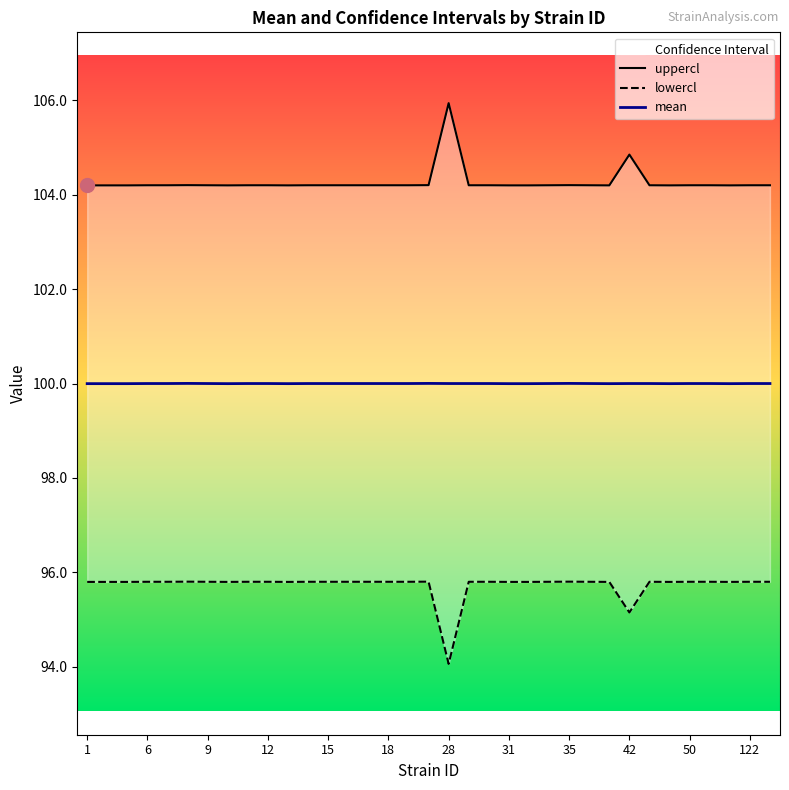

What is the sum of all uppercl values?

3649.4